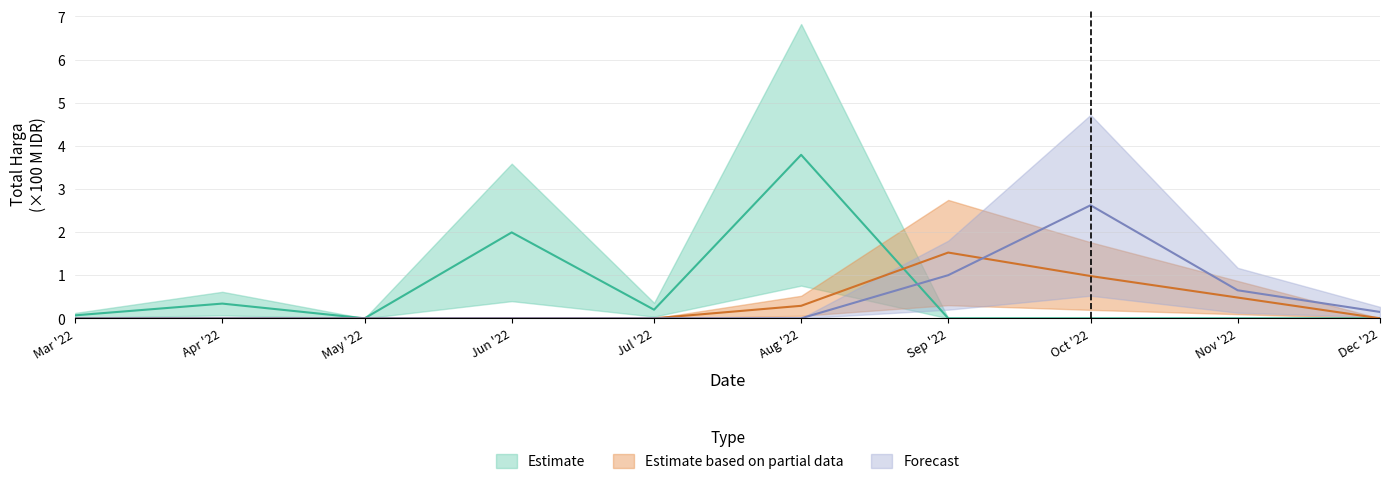

List the series in order of their peak value, highest first.

Estimate, Forecast, Estimate based on partial data